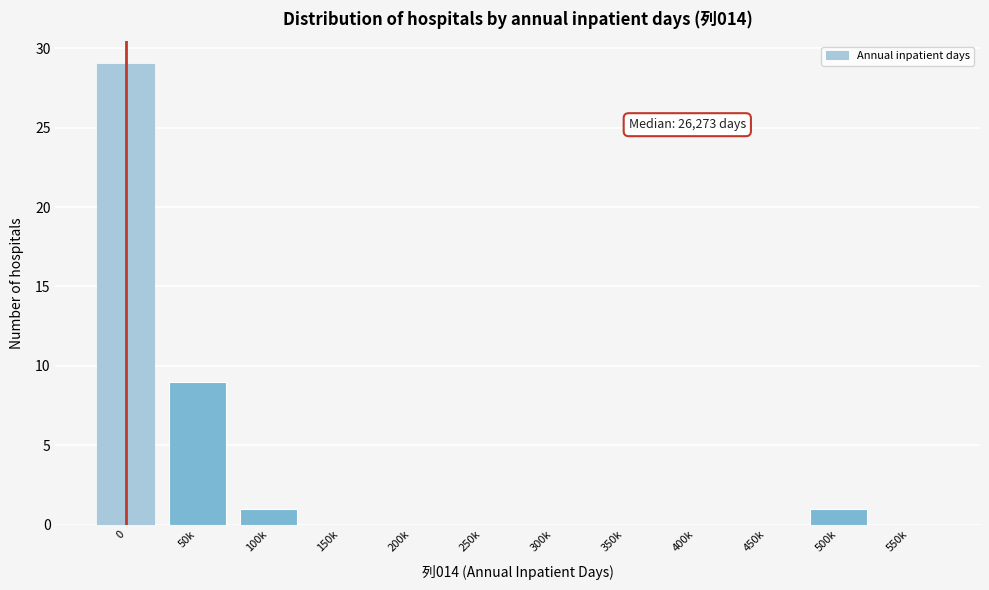

Reading right to left, what are all the values shown in this chart?

550k=0	500k=1	450k=0	400k=0	350k=0	300k=0	250k=0	200k=0	150k=0	100k=1	50k=9	0=29